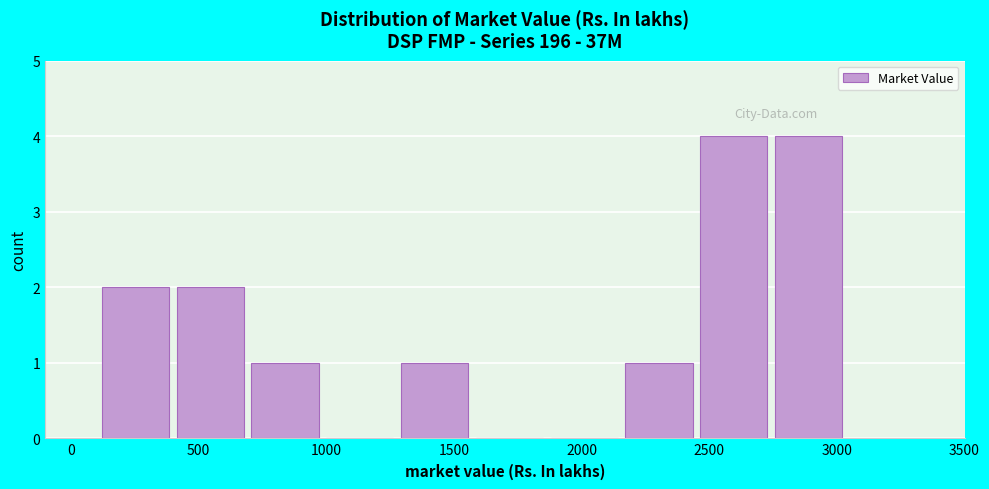

How tall is the bar that spans 700 to 1000 on the x-axis? Neither the bar edges nor the heights are printed on the chart, so give them approximately, as read against the axes.

1